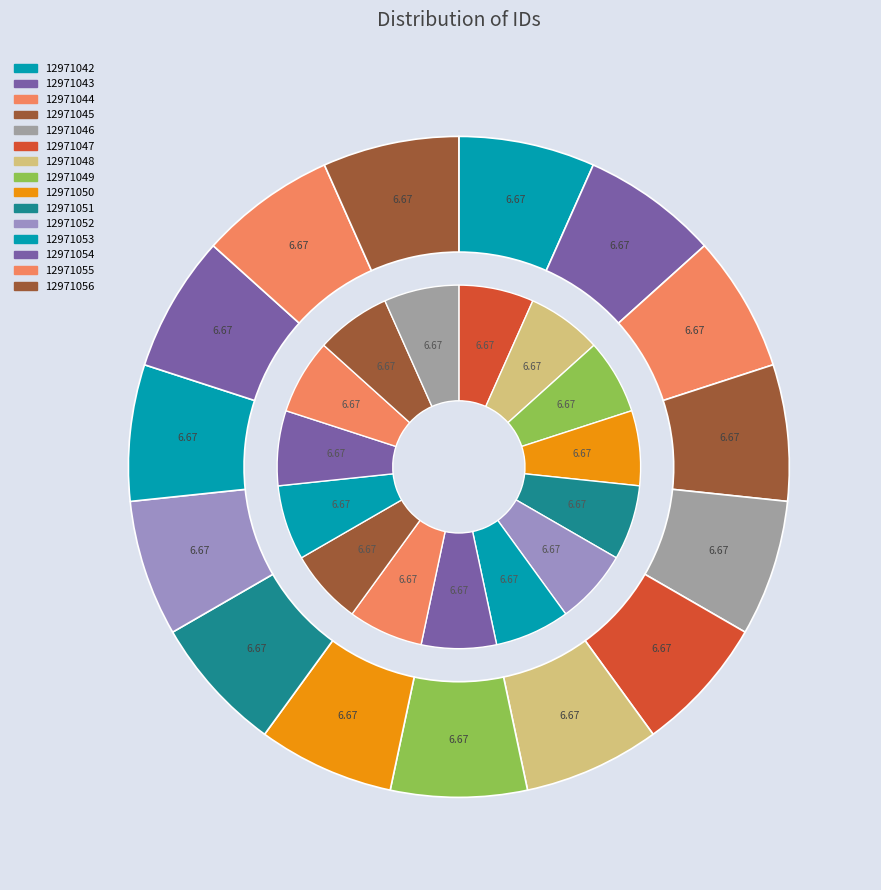

What percentage is the 12971051 slice, to the nearest percent?

7%